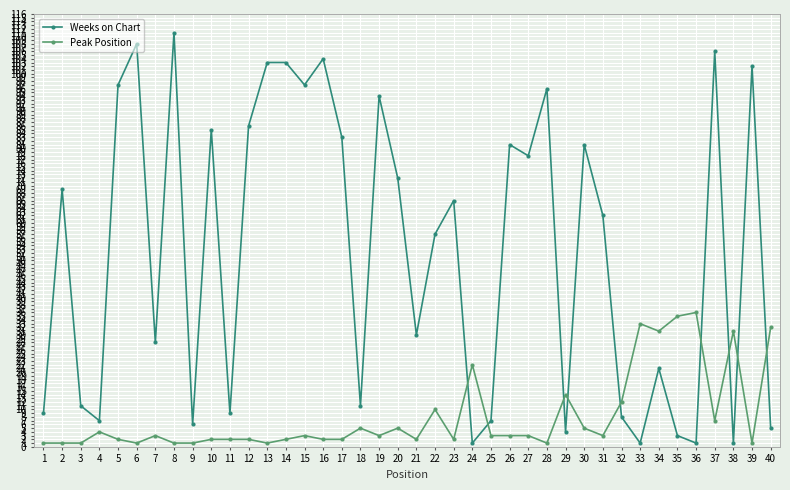

What is the smallest value displayed?

1